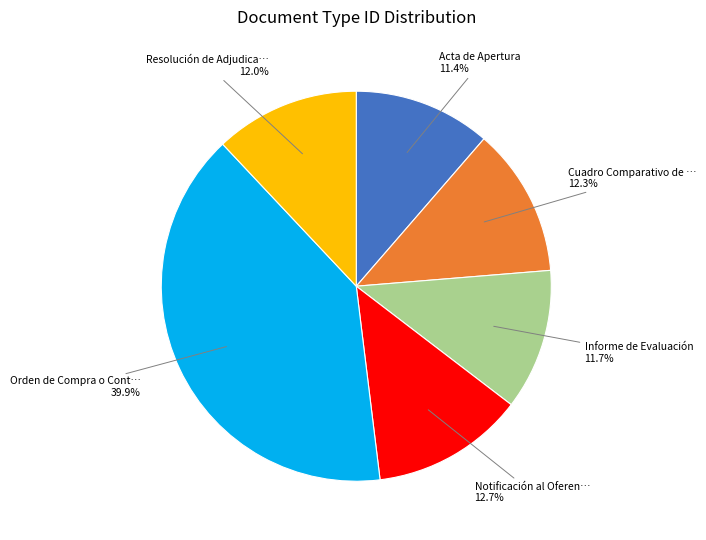

Does any single category account for the majority?

No